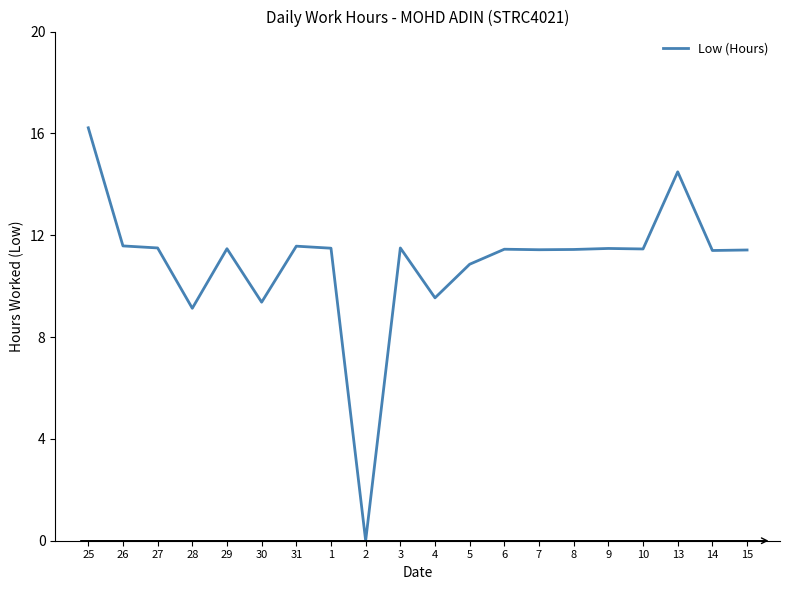

What is the ratio of the value at 1 to the value at 15?

1.0